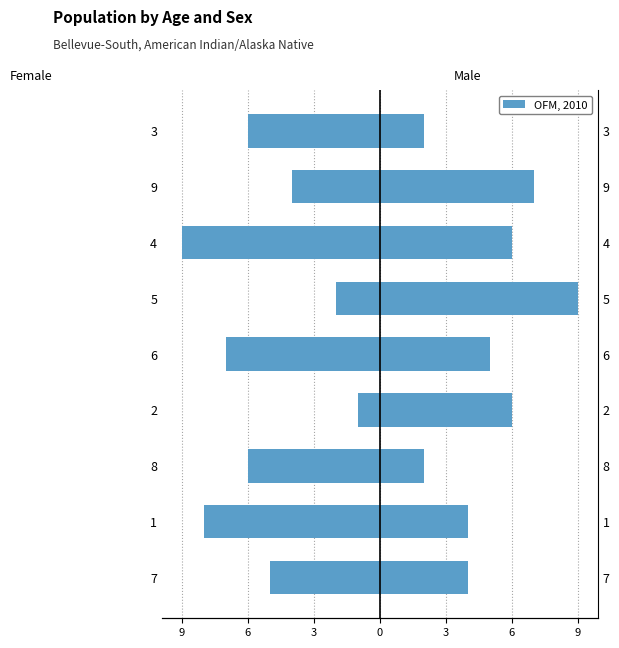

What value does the Female series have at 3?

-6